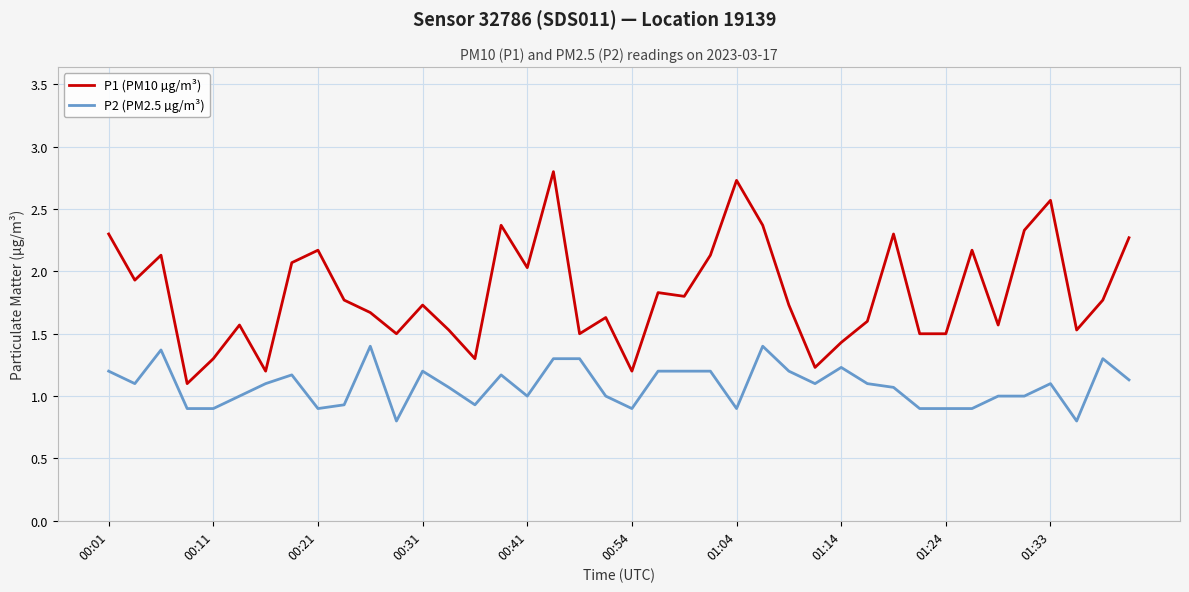

List the series in order of their overall mean, highest first.

P1 (PM10 µg/m³), P2 (PM2.5 µg/m³)